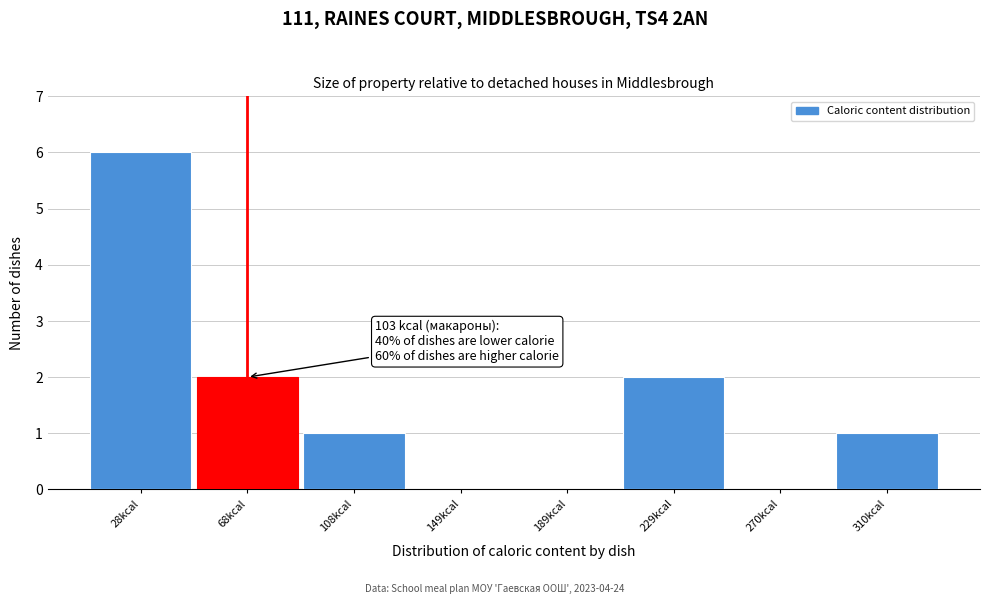

Reading right to left, what are all the values shown in this chart?

310kcal=1	270kcal=0	229kcal=2	189kcal=0	149kcal=0	108kcal=1	68kcal=2	28kcal=6